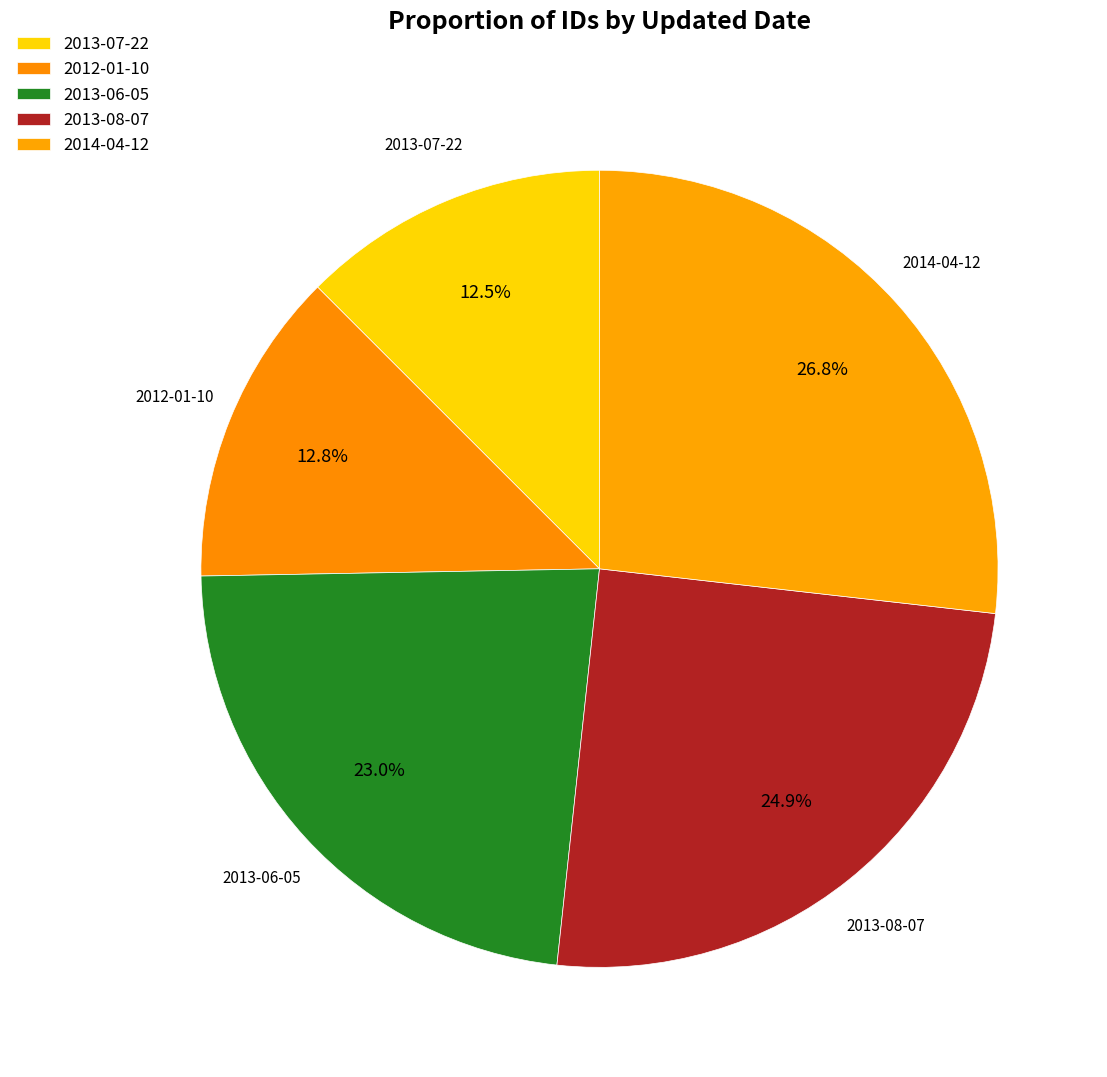

What is the ratio of the value at 2013-07-22 to the value at 2013-08-07?

0.5